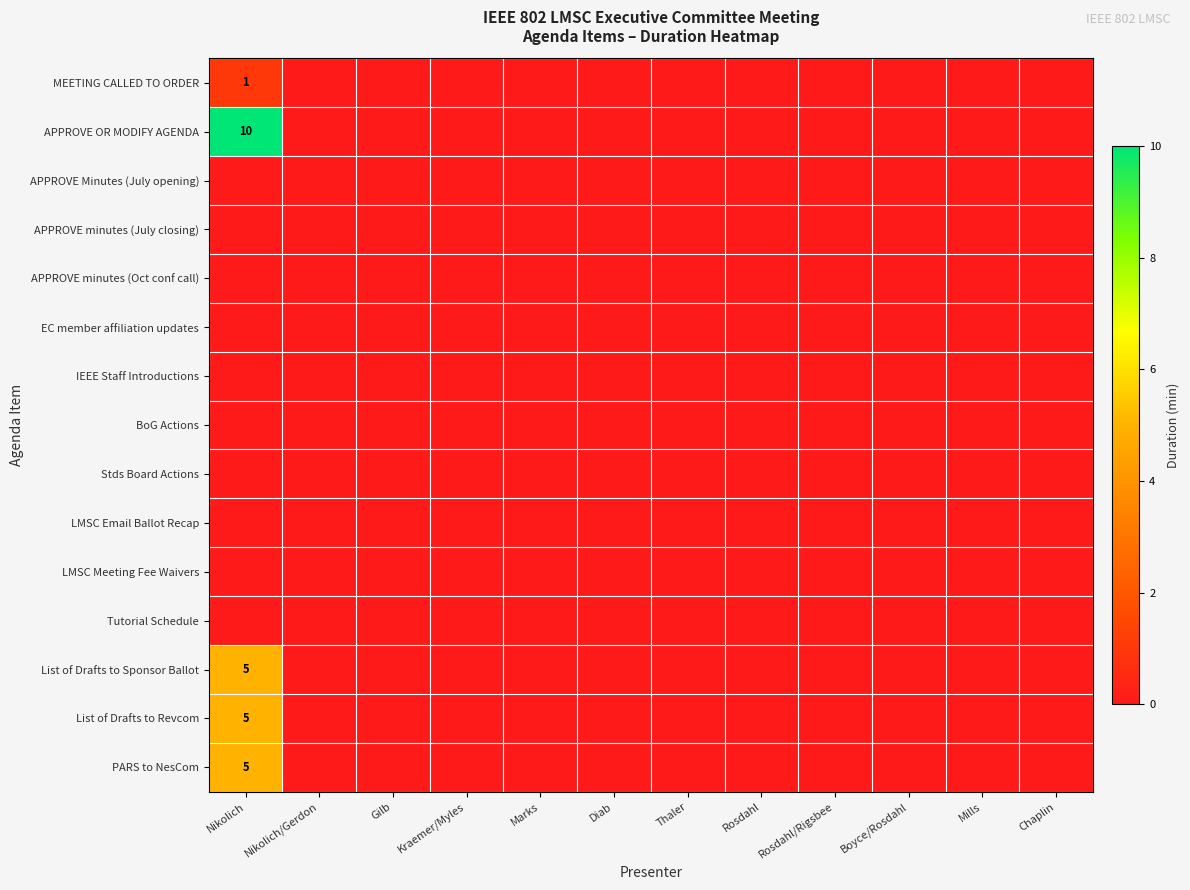

Between Gilb and Boyce/Rosdahl, which series saw the biggest shift?

MEETING CALLED TO ORDER